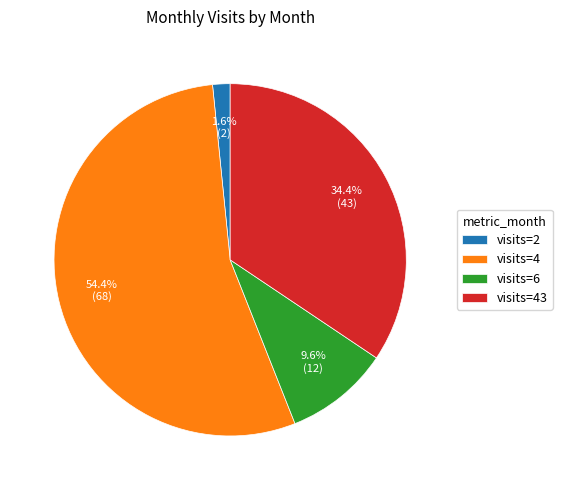

What is the largest slice in the pie chart?

visits=4